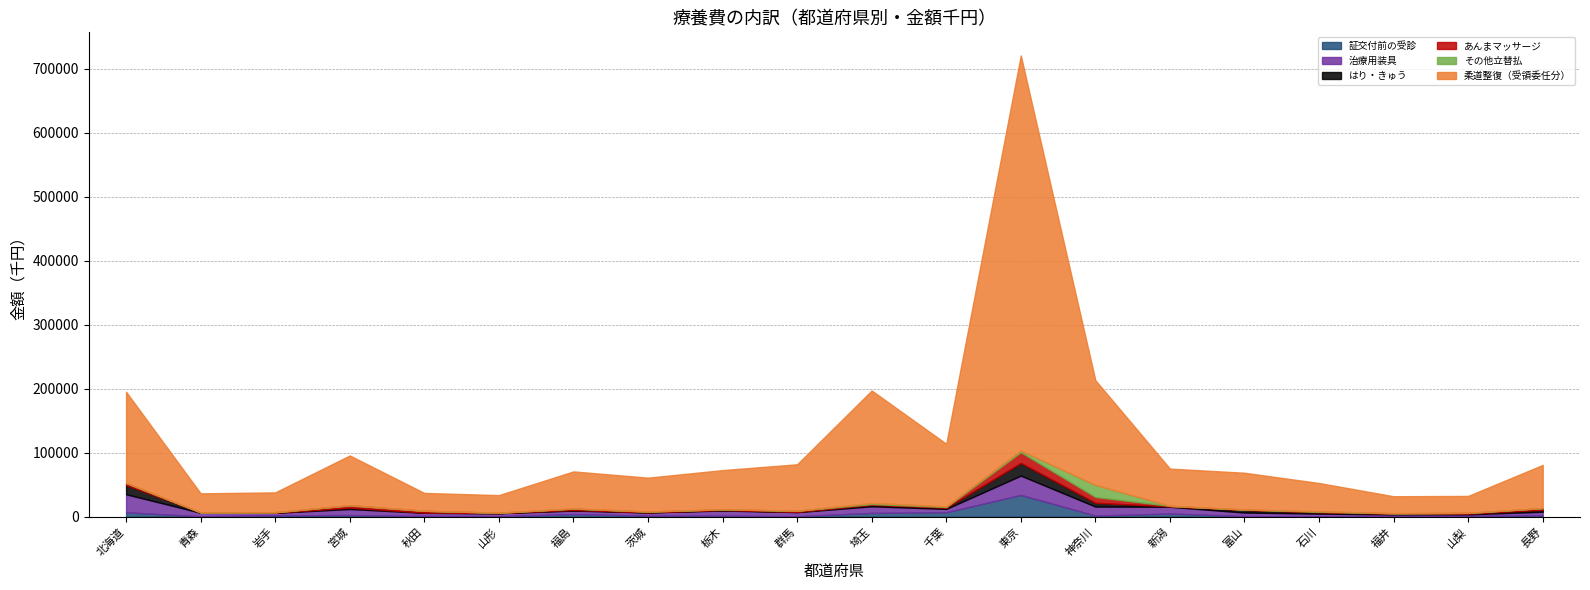

Read the 証交付前の受診 value at 福井.

161.1